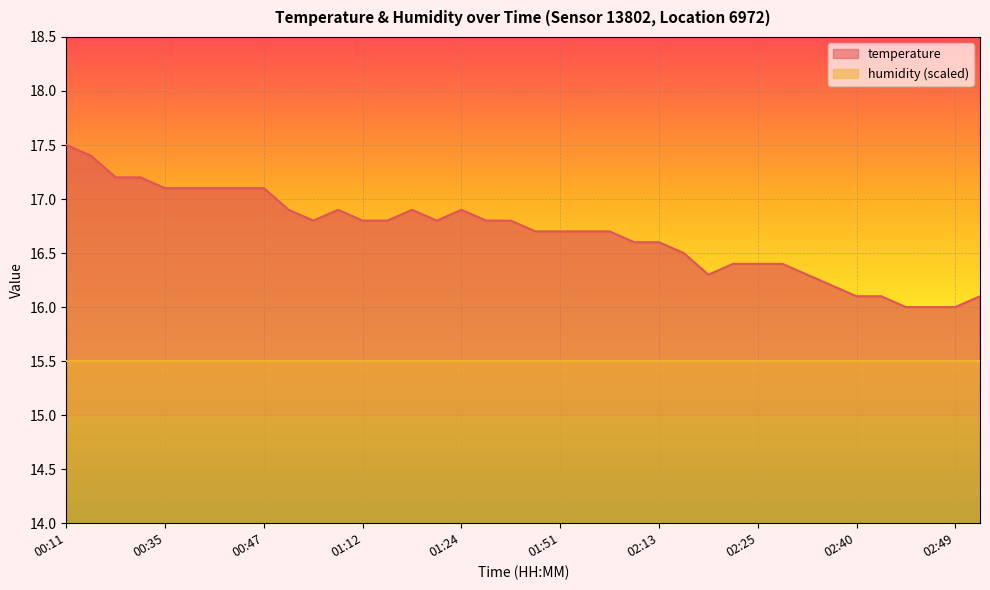

Reading left to right, what are all the values shown in this chart?

00:11=17.5	00:16=17.4	00:30=17.2	00:33=17.2	00:35=17.1	00:38=17.1	00:40=17.1	00:45=17.1	00:47=17.1	00:55=16.9	01:00=16.8	01:09=16.9	01:12=16.8	01:14=16.8	01:19=16.9	01:22=16.8	01:24=16.9	01:32=16.8	01:46=16.8	01:49=16.7	01:51=16.7	01:53=16.7	01:58=16.7	02:08=16.6	02:13=16.6	02:15=16.5	02:20=16.3	02:23=16.4	02:25=16.4	02:30=16.4	02:32=16.3	02:37=16.2	02:40=16.1	02:42=16.1	02:45=16.0	02:47=16.0	02:49=16.0	02:52=16.1